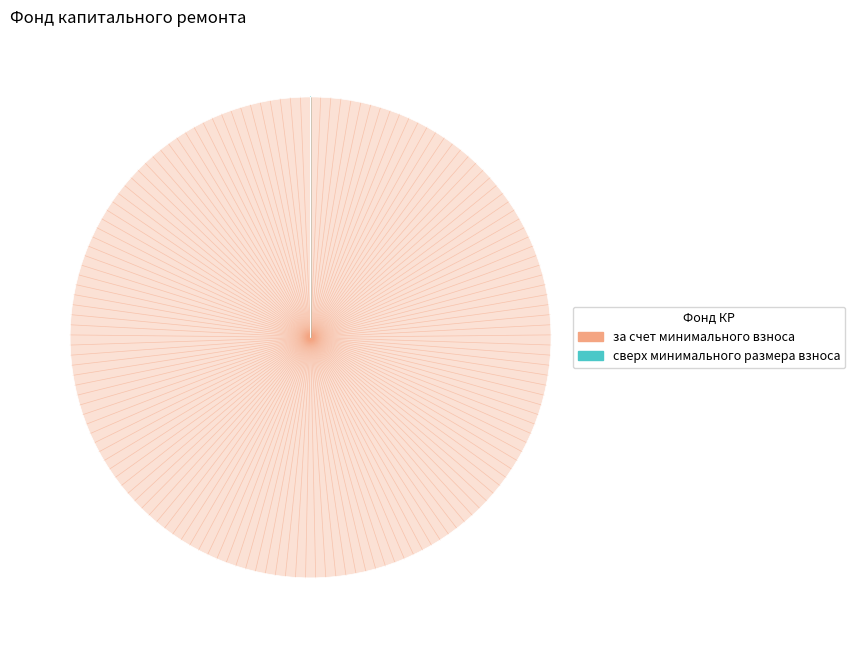

What is the majority slice?

за счет минимального взноса